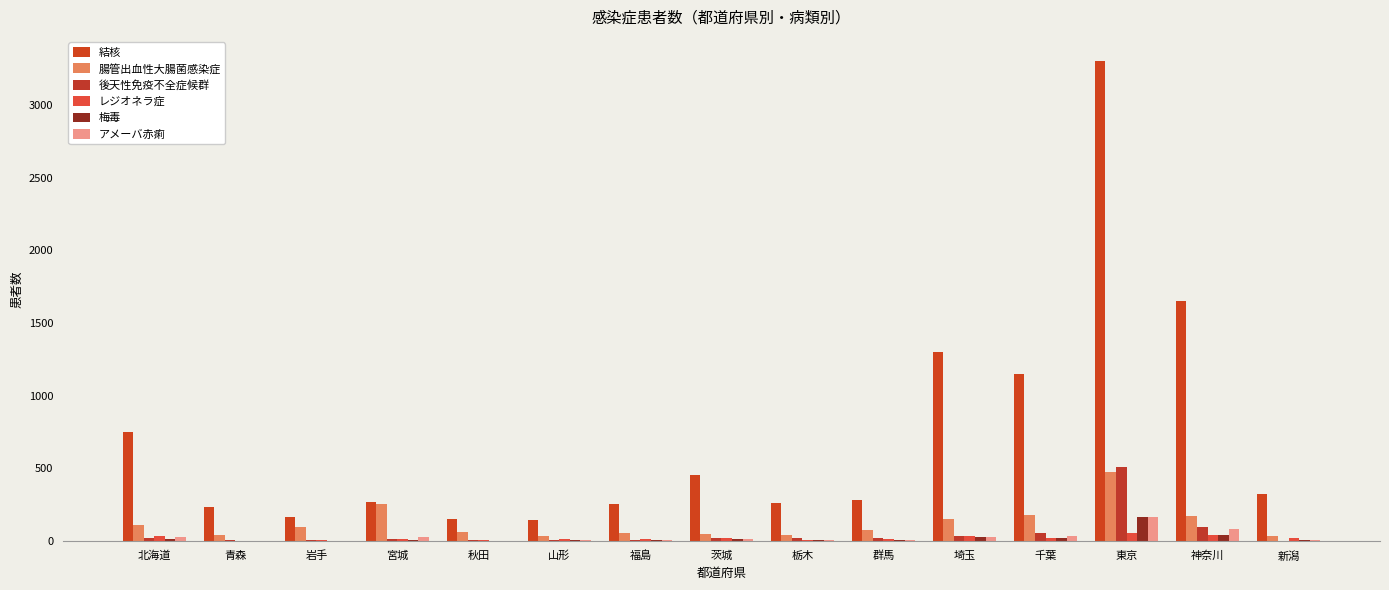

What is the smallest value displayed?

1